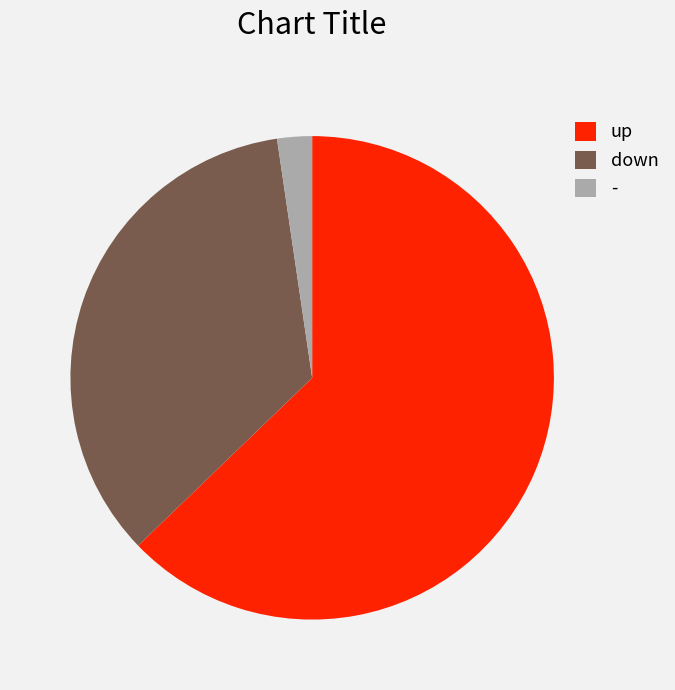

Approximately how many times larger is the value at up compared to -?

27.0